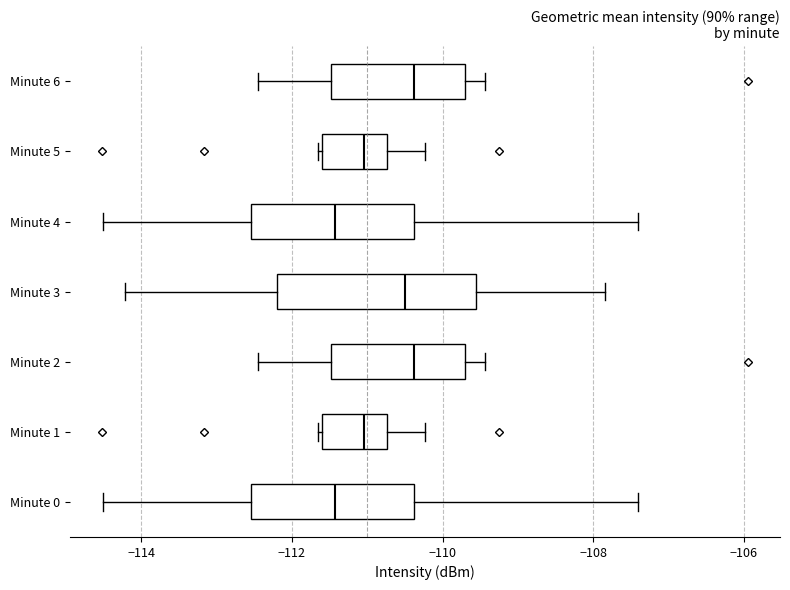

Comparing the boxes themselves (not the whiskers), which one is the widest?

Minute 3